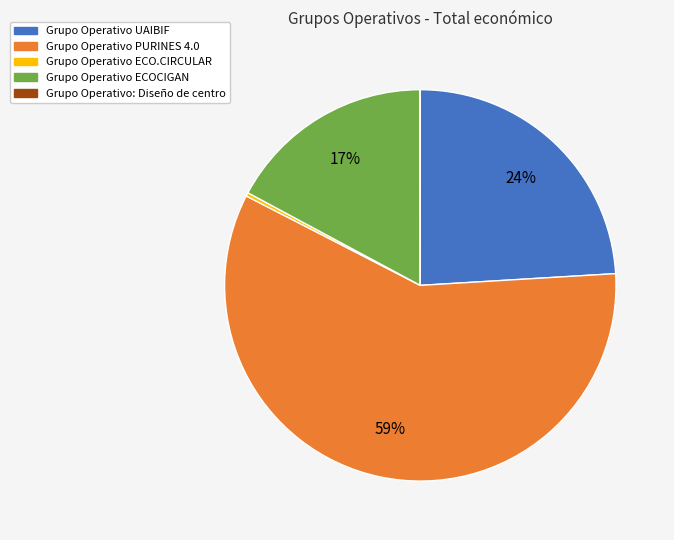

Is it true that Grupo Operativo ECOCIGAN is 17% of the pie?

True